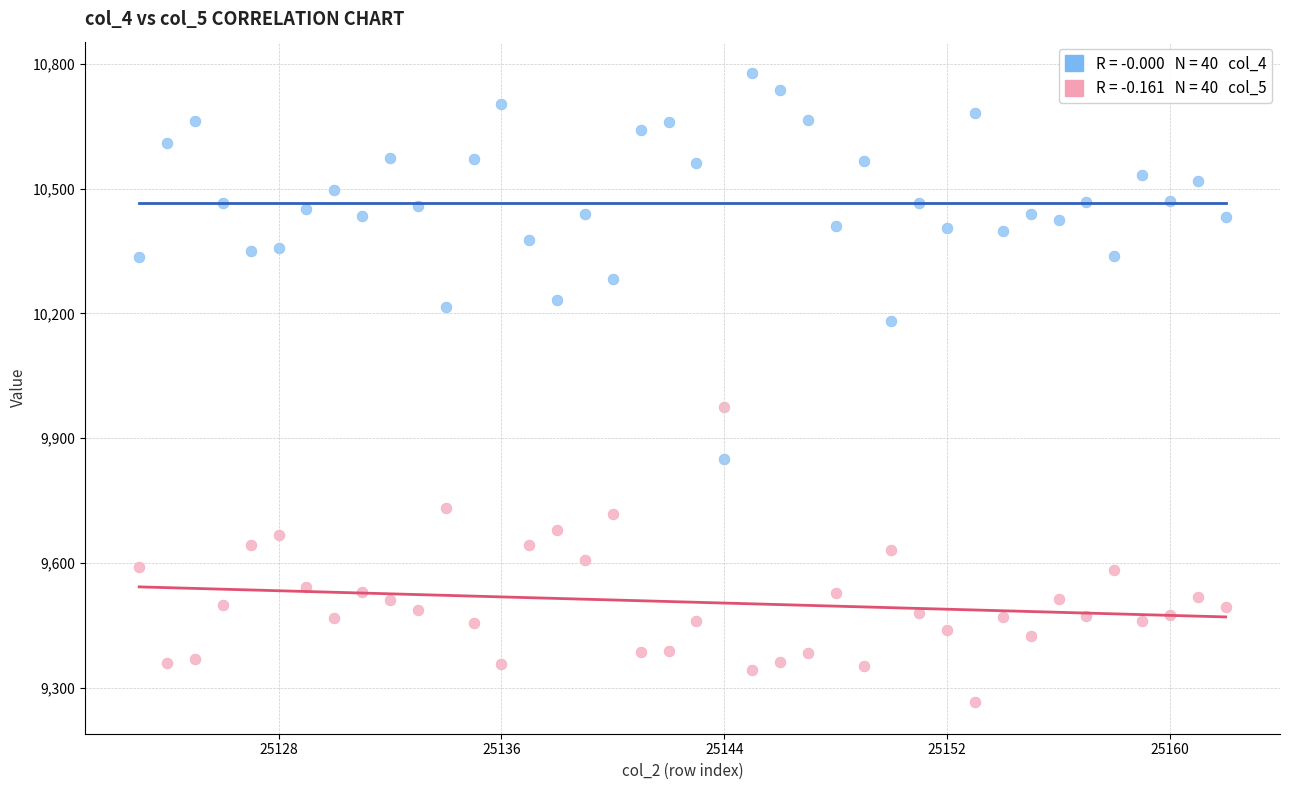

Across all data points, what is the range of X values (max minus min)?

39